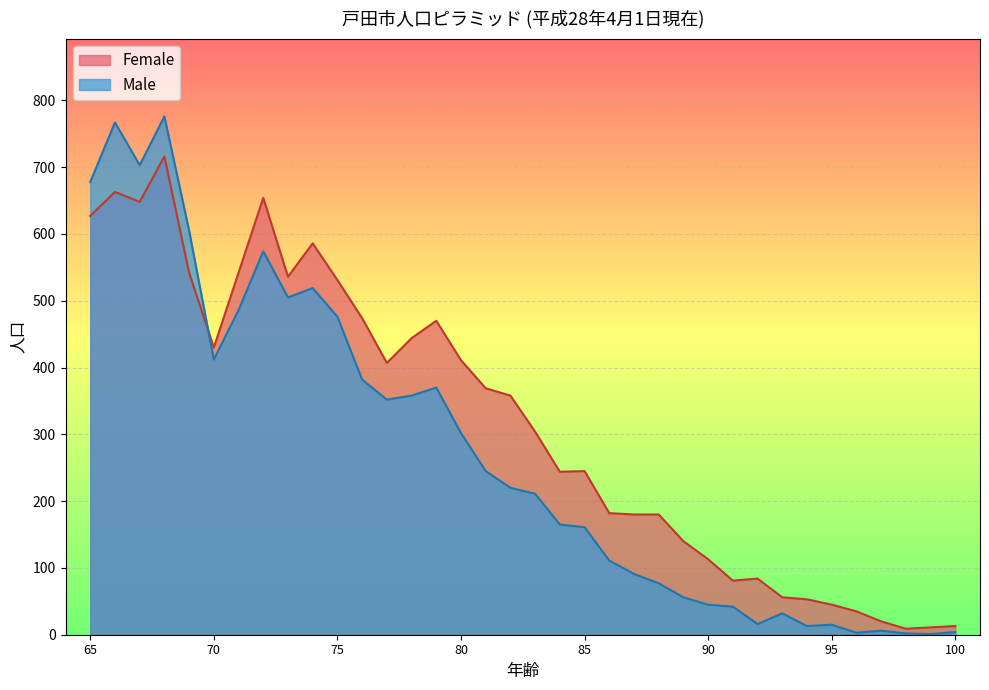

What is the maximum value for Female?

716